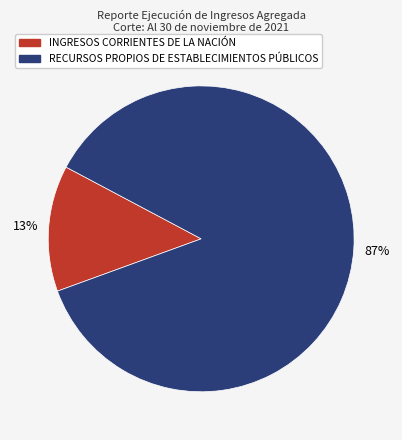

To the nearest percent, what percentage of the pie is RECURSOS PROPIOS DE ESTABLECIMIENTOS PÚBLICOS?

87%